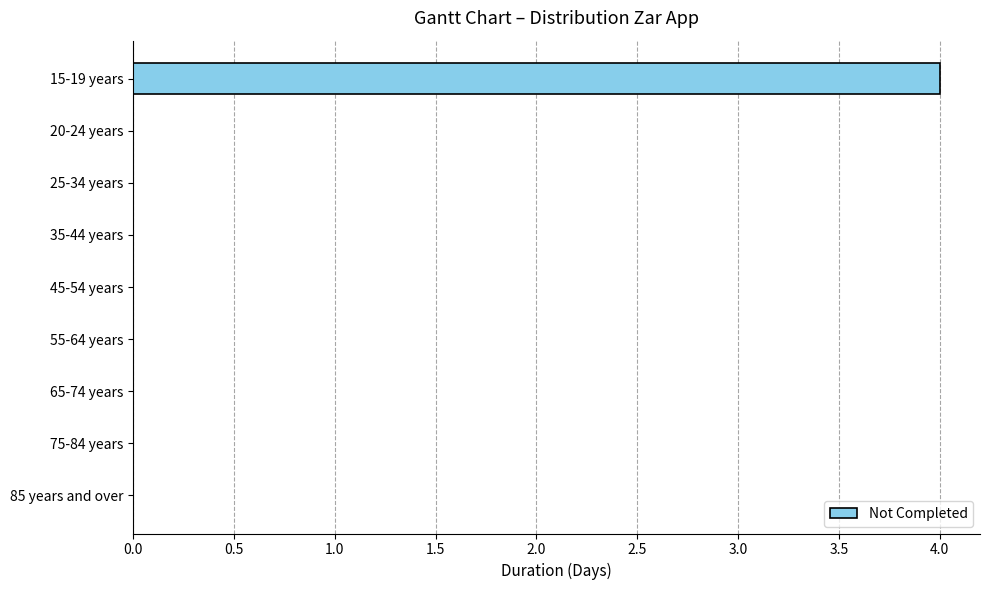

At which category does the chart reach its peak across all series?

15-19 years